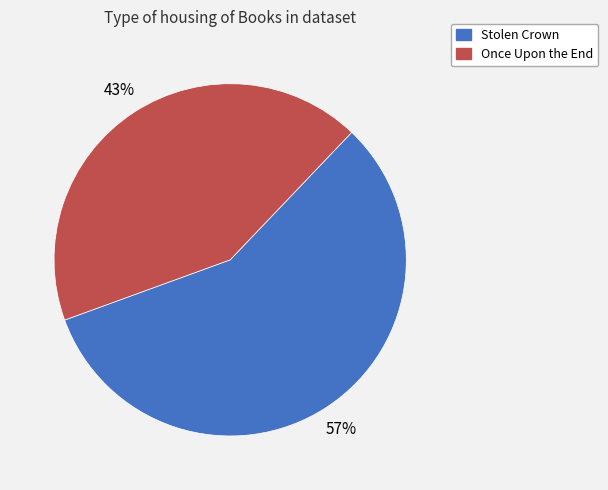

What is the smallest slice in the pie chart?

Once Upon the End